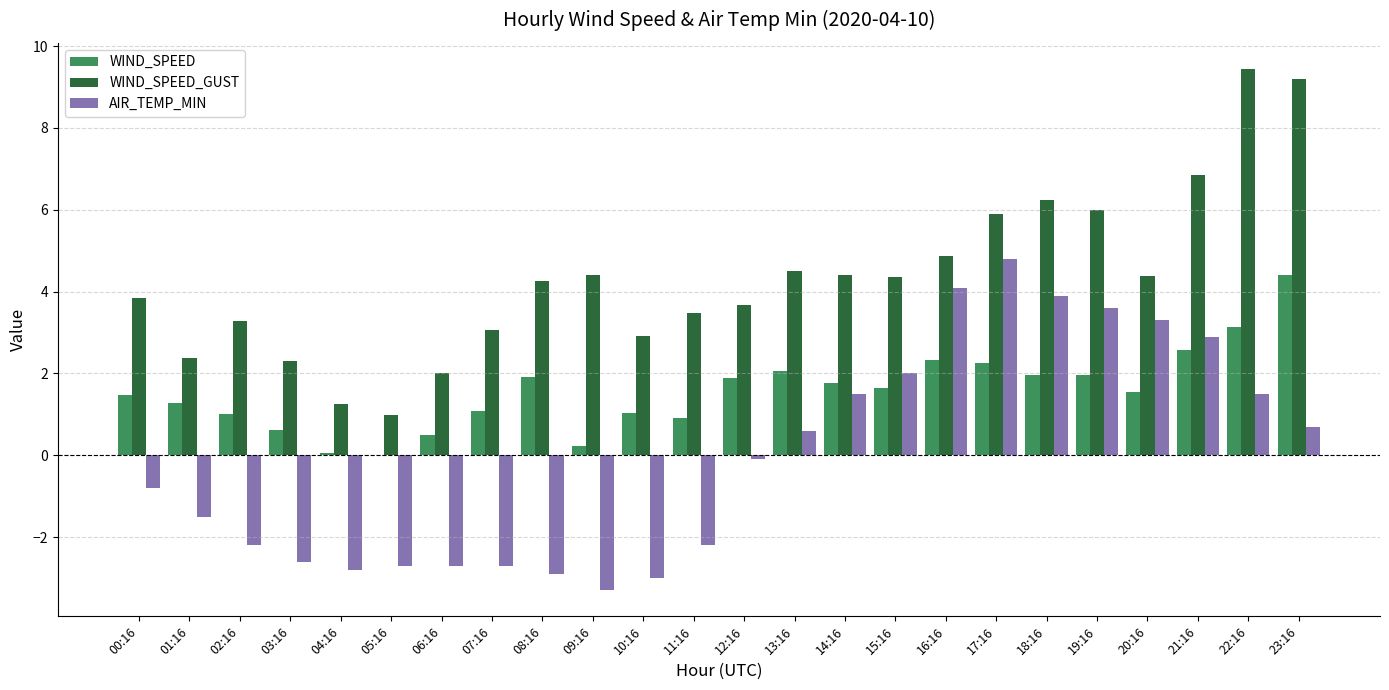

What value does the AIR_TEMP_MIN series have at 21:16?

2.9